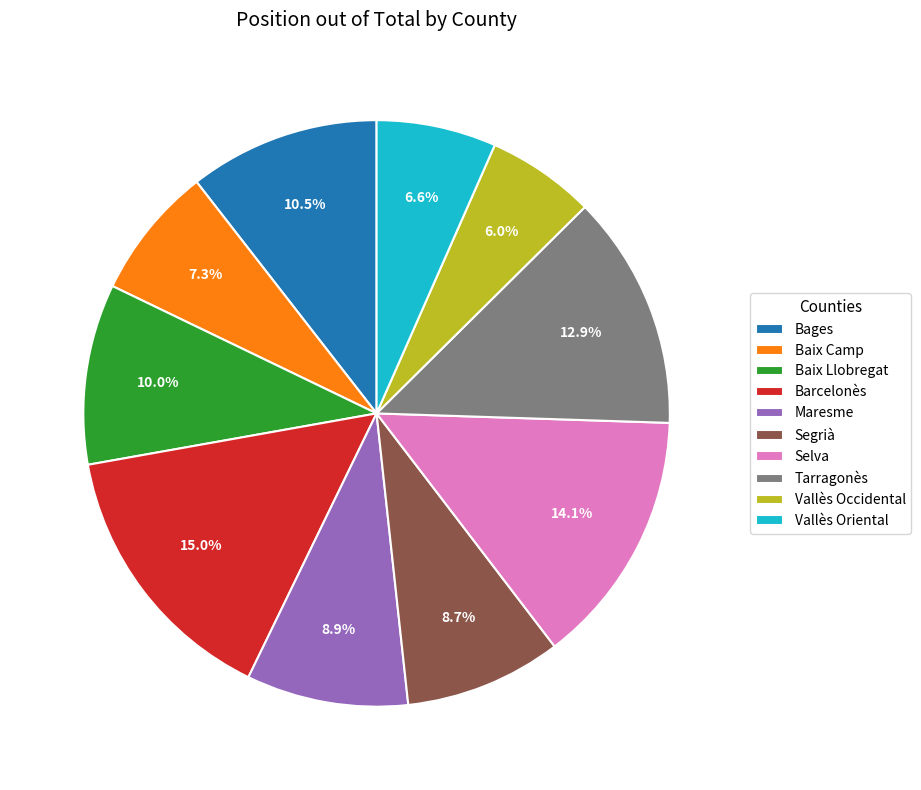

What is the total percentage of Vallès Oriental and Baix Camp?

13.9%